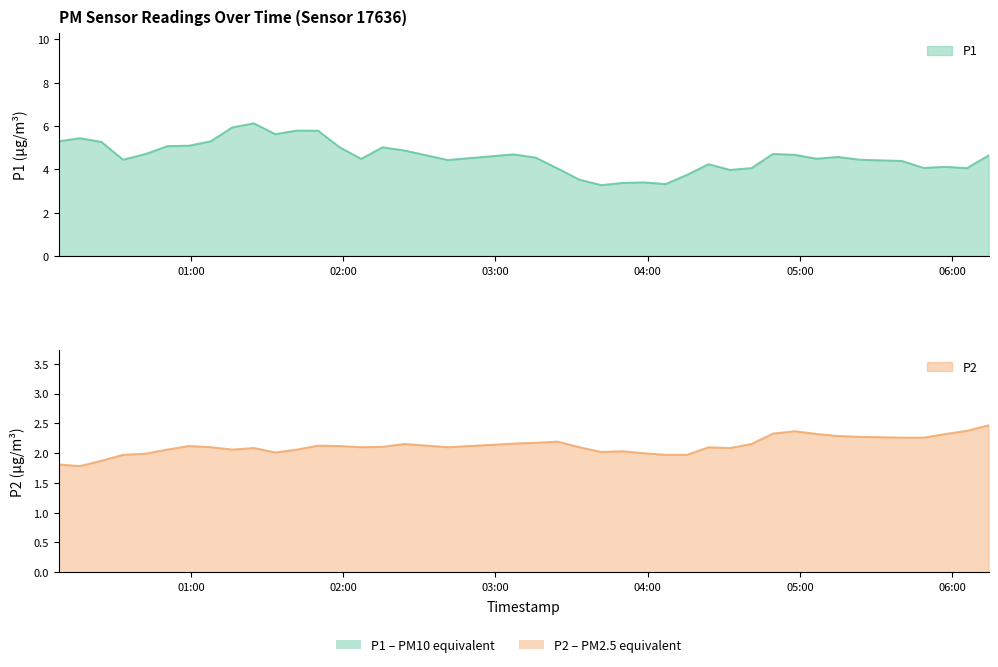

Count the number of categories in the chart.

40